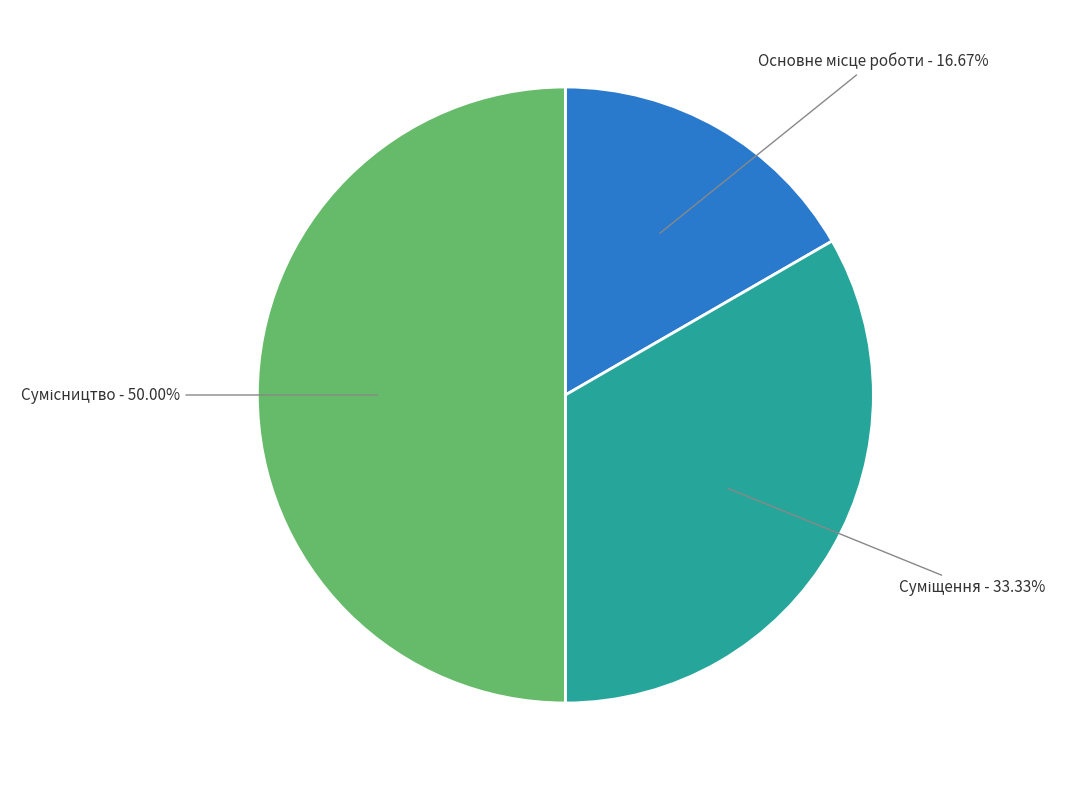

What is the change in value from Суміщення to Сумісництво?

+1